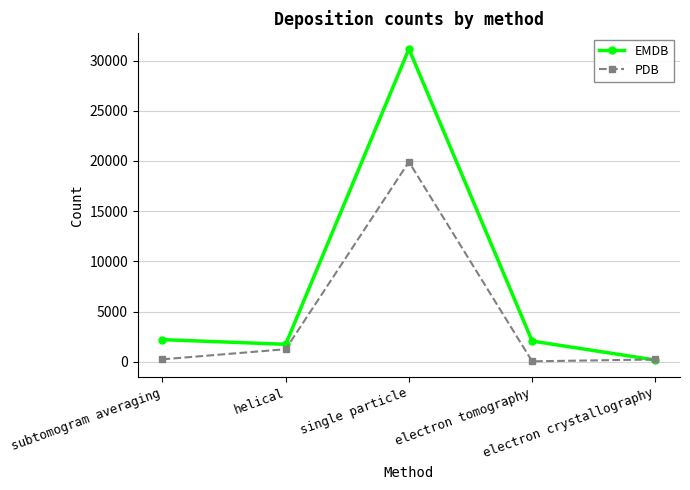

What is the label of the 5th point from the left?

electron crystallography